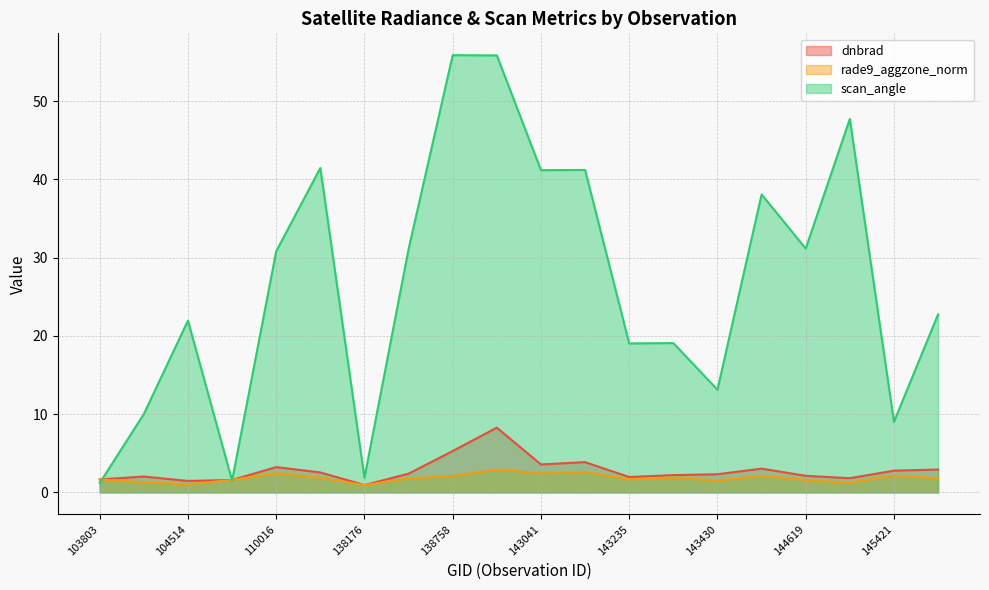

Which series changed the most between 143625 and 145612?

scan_angle